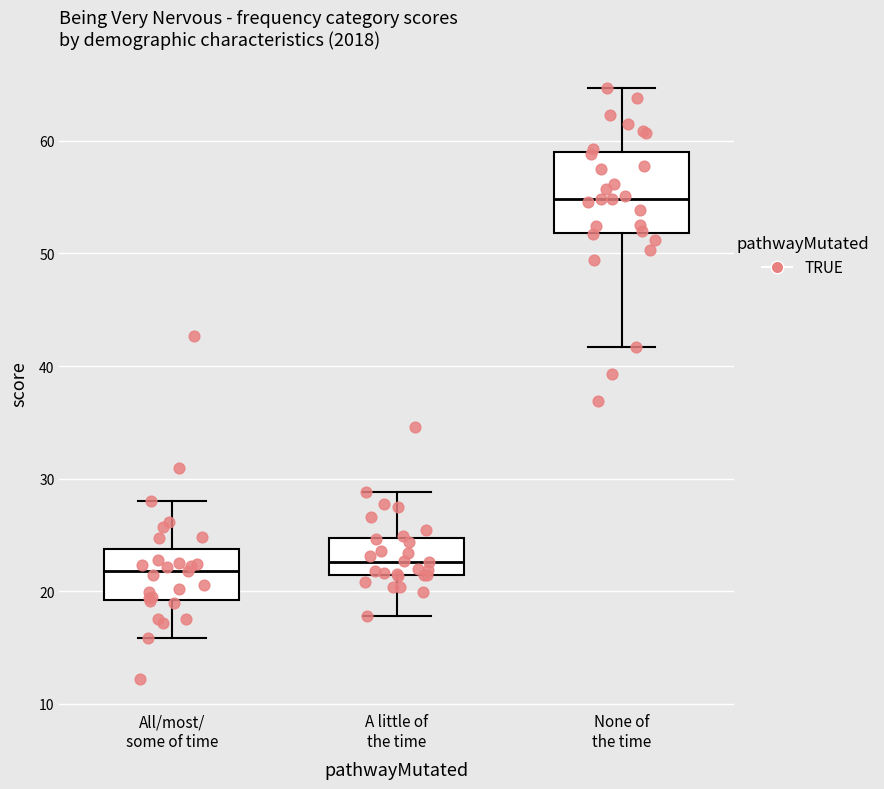

Which box's median line is the highest?

None of the time